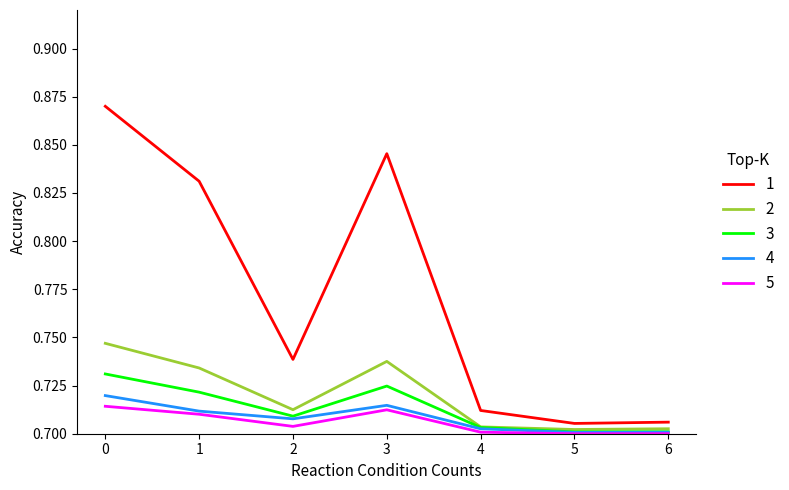

How many lines are shown in the chart?

5